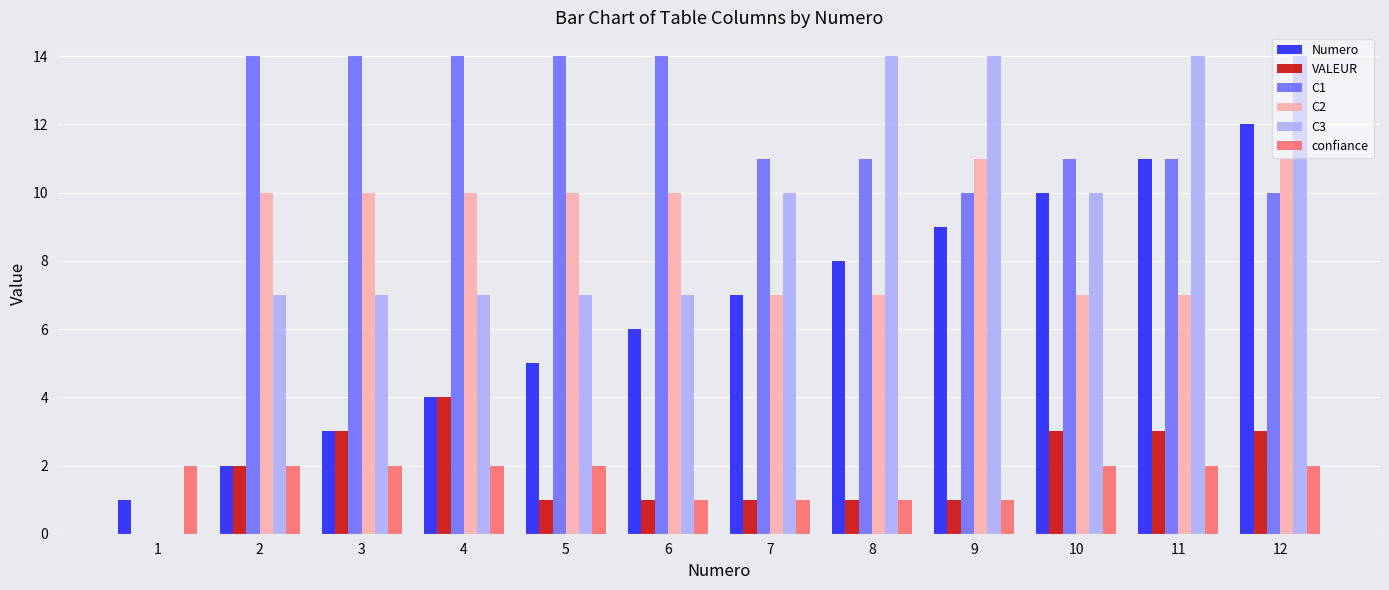

Reading right to left, list all the values displayed in this chart.

Numero: 12=12	11=11	10=10	9=9	8=8	7=7	6=6	5=5	4=4	3=3	2=2	1=1
VALEUR: 12=3	11=3	10=3	9=1	8=1	7=1	6=1	5=1	4=4	3=3	2=2	1=0
C1: 12=10	11=11	10=11	9=10	8=11	7=11	6=14	5=14	4=14	3=14	2=14	1=0
C2: 12=11	11=7	10=7	9=11	8=7	7=7	6=10	5=10	4=10	3=10	2=10	1=0
C3: 12=14	11=14	10=10	9=14	8=14	7=10	6=7	5=7	4=7	3=7	2=7	1=0
confiance: 12=2	11=2	10=2	9=1	8=1	7=1	6=1	5=2	4=2	3=2	2=2	1=2